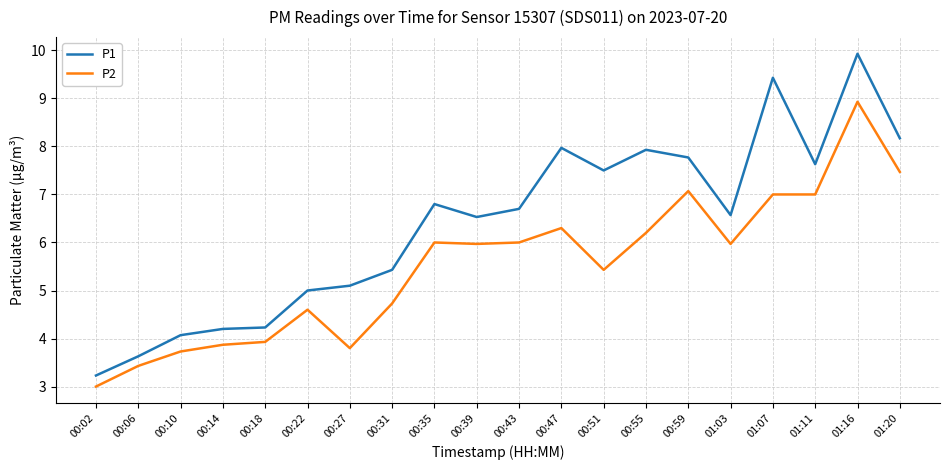

Reading left to right, list all the values displayed in this chart.

P1: 00:02=3.2	00:06=3.6	00:10=4.1	00:14=4.2	00:18=4.2	00:22=5.0	00:27=5.1	00:31=5.4	00:35=6.8	00:39=6.5	00:43=6.7	00:47=8.0	00:51=7.5	00:55=7.9	00:59=7.8	01:03=6.6	01:07=9.4	01:11=7.6	01:16=9.9	01:20=8.2
P2: 00:02=3.0	00:06=3.4	00:10=3.7	00:14=3.9	00:18=3.9	00:22=4.6	00:27=3.8	00:31=4.7	00:35=6.0	00:39=6.0	00:43=6.0	00:47=6.3	00:51=5.4	00:55=6.2	00:59=7.1	01:03=6.0	01:07=7.0	01:11=7.0	01:16=8.9	01:20=7.5